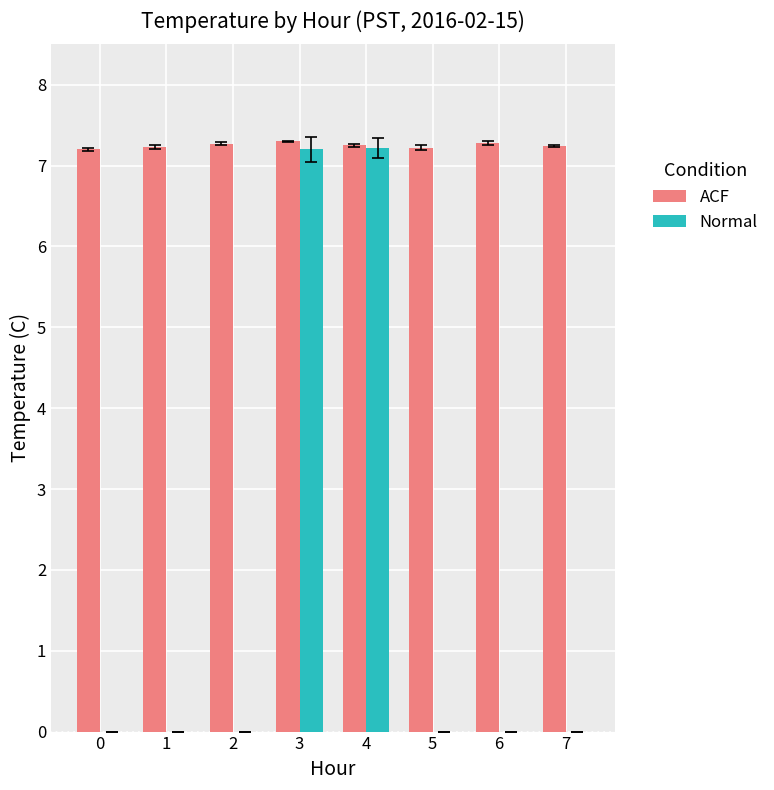

True or false: ACF has a value of 11.8 at 4.

False